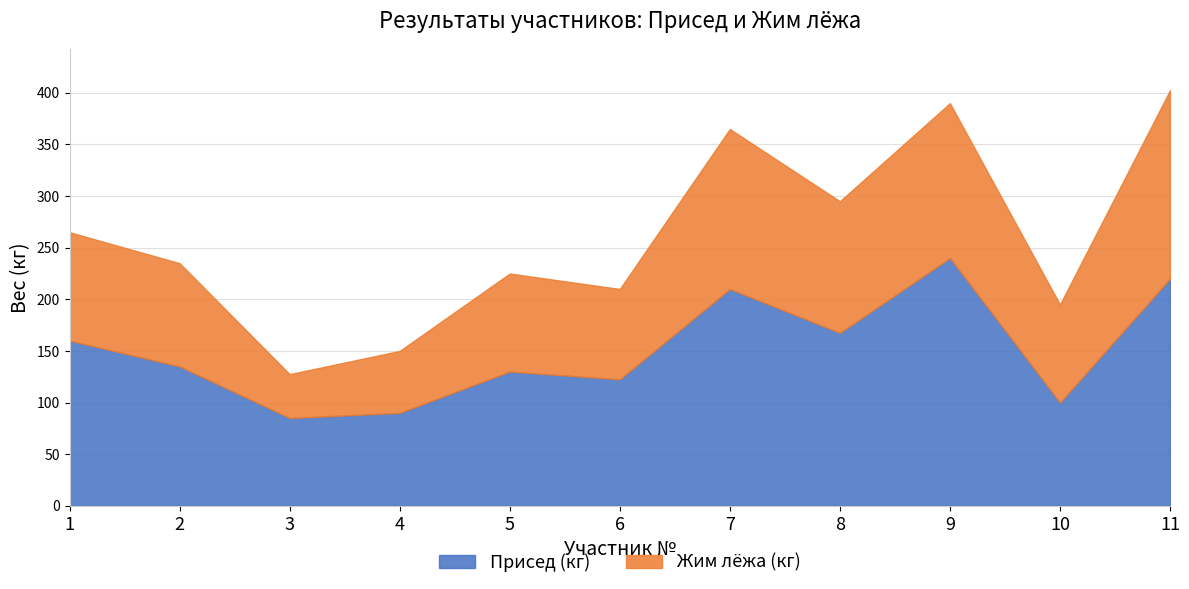

True or false: Жим лёжа (кг) has a value of 127.5 at 8.

True